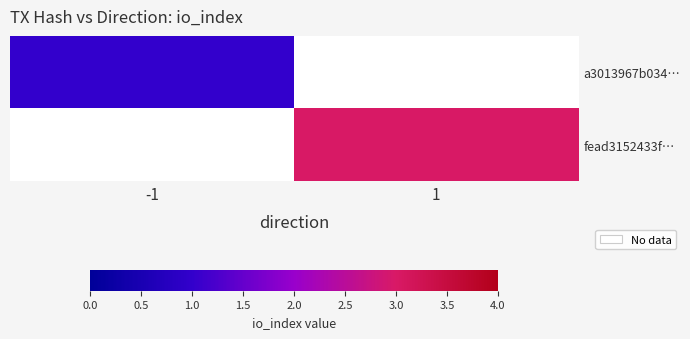

What is the approximate value of a3013967b034… at -1?

1.0